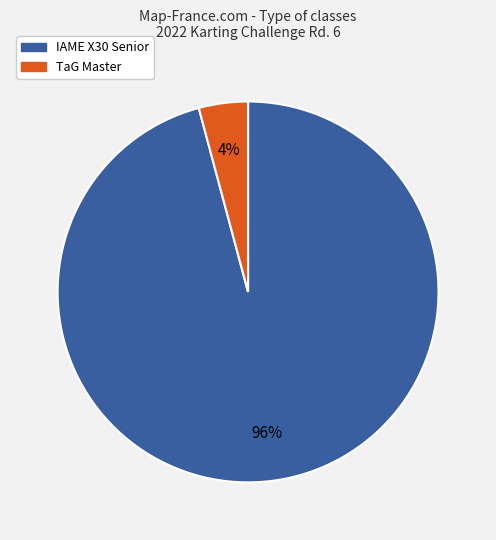

Is there any slice that represents more than half of the pie?

Yes